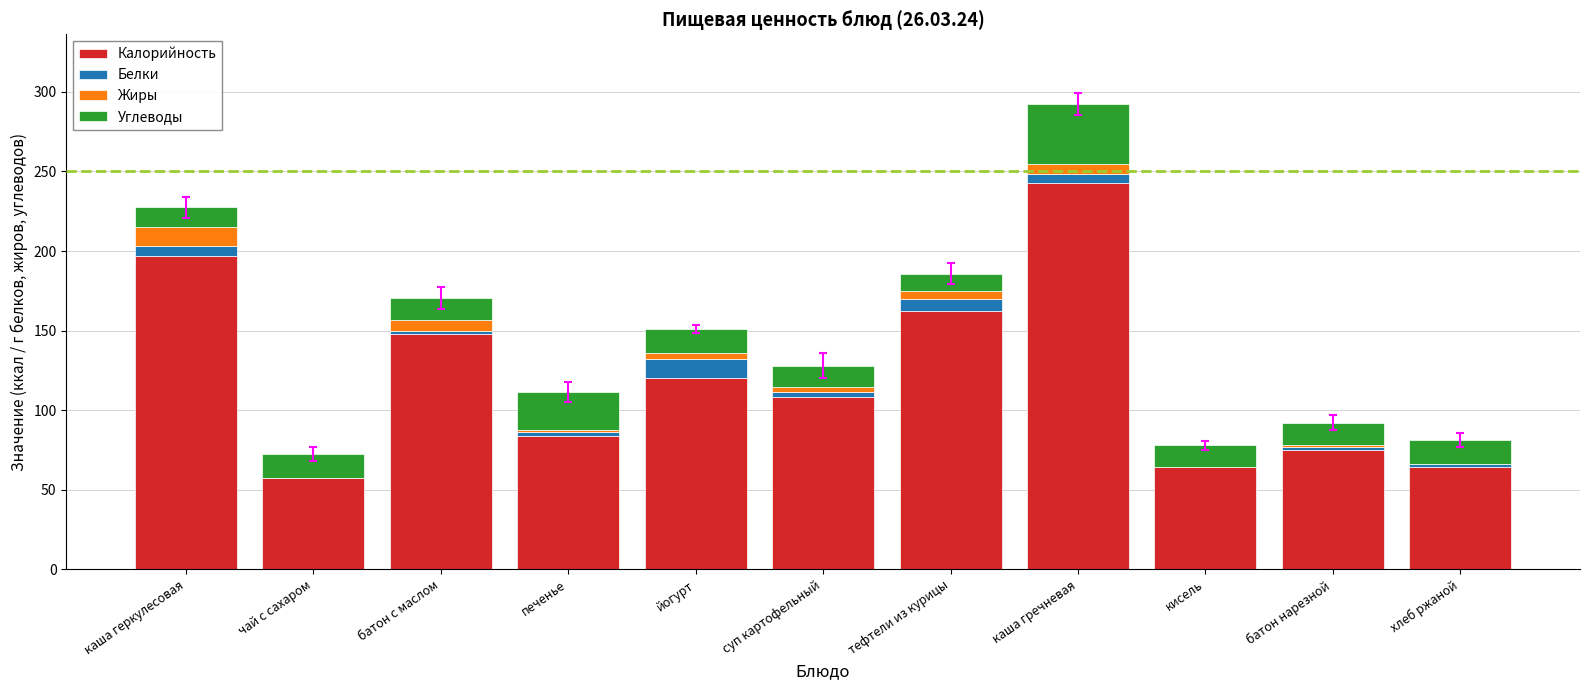

Does the chart contain stacked bars?

Yes